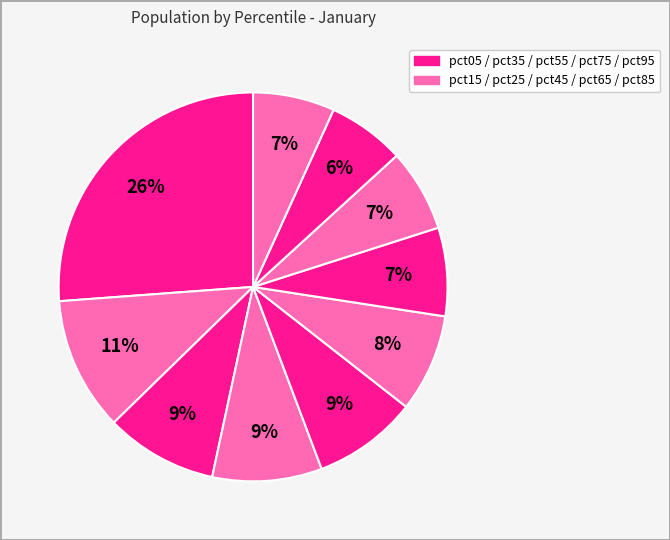

Which category has the smallest portion of the pie?

pct85